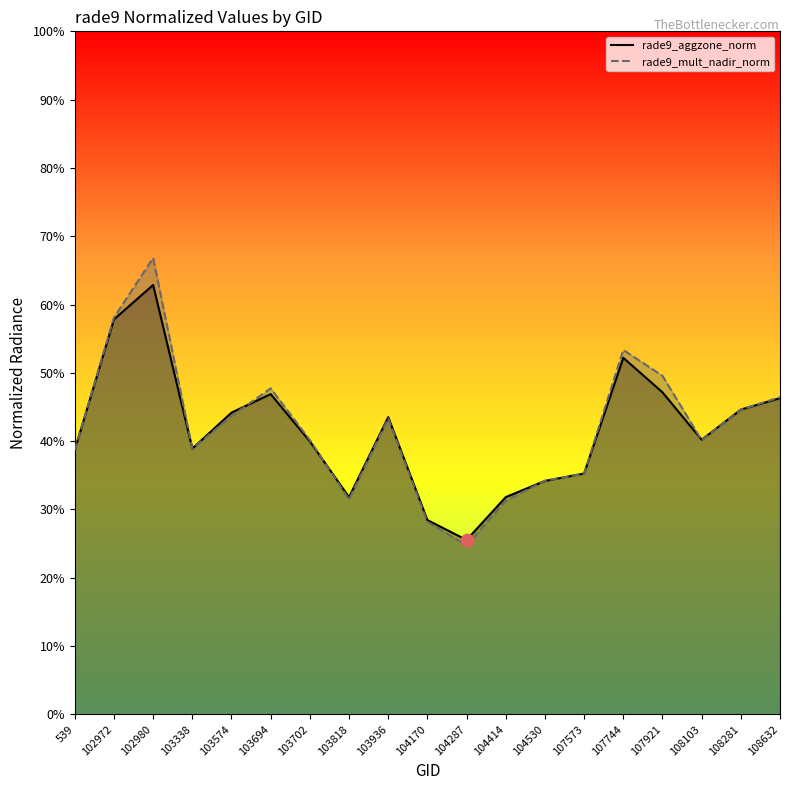

What are all the series names shown in the legend?

rade9_aggzone_norm, rade9_mult_nadir_norm